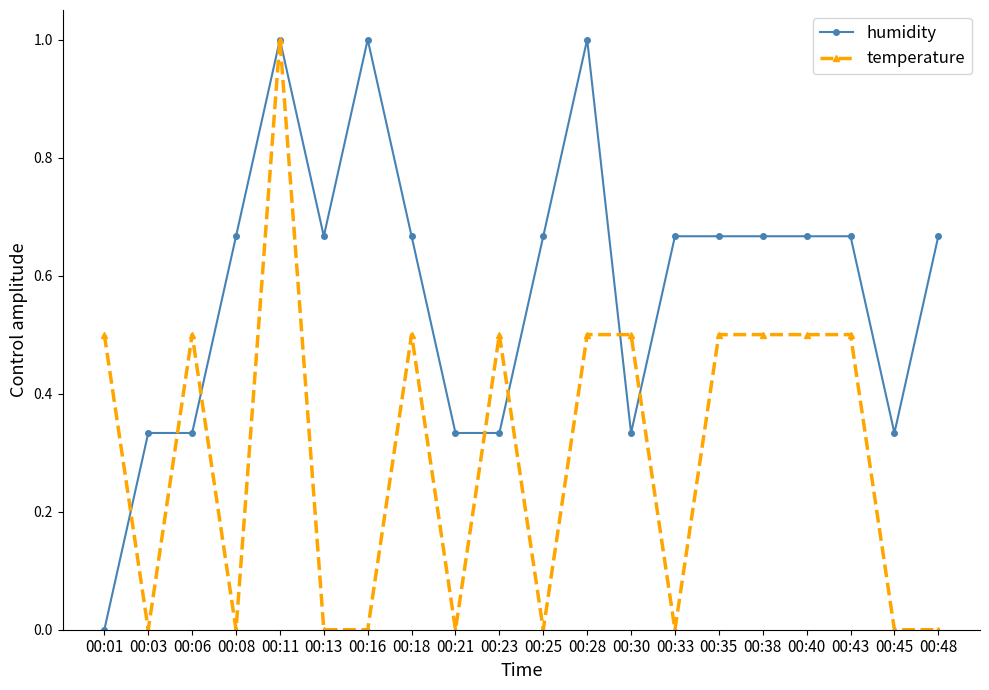

What is the difference between the maximum and minimum values in the temperature series?

1.0